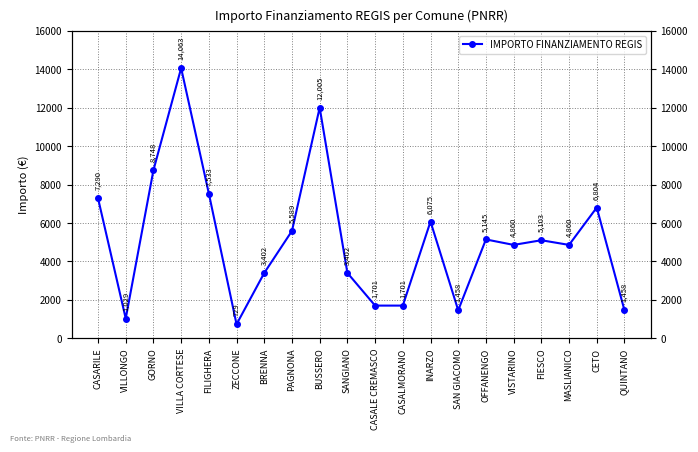

How many lines are shown in the chart?

1